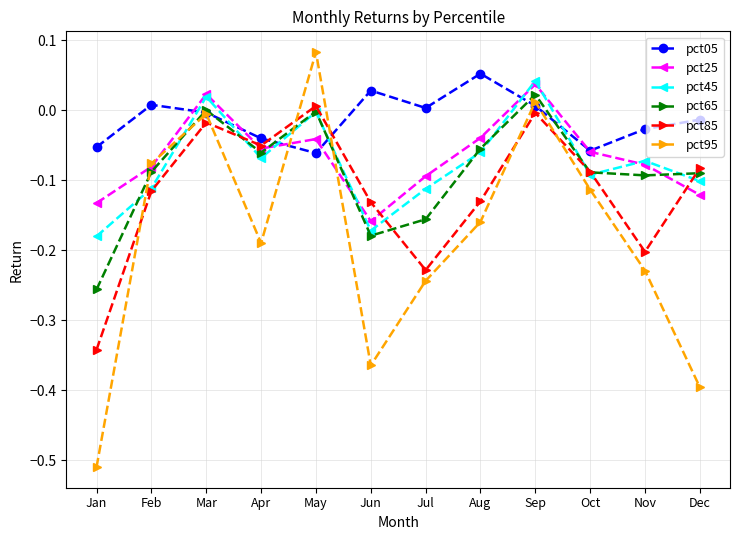

Which series has the largest total across all categories?

pct05